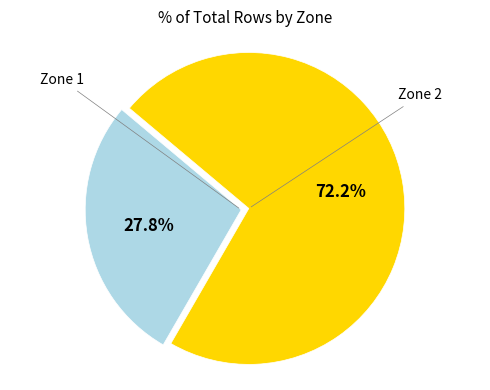

Is there any slice that represents more than half of the pie?

Yes